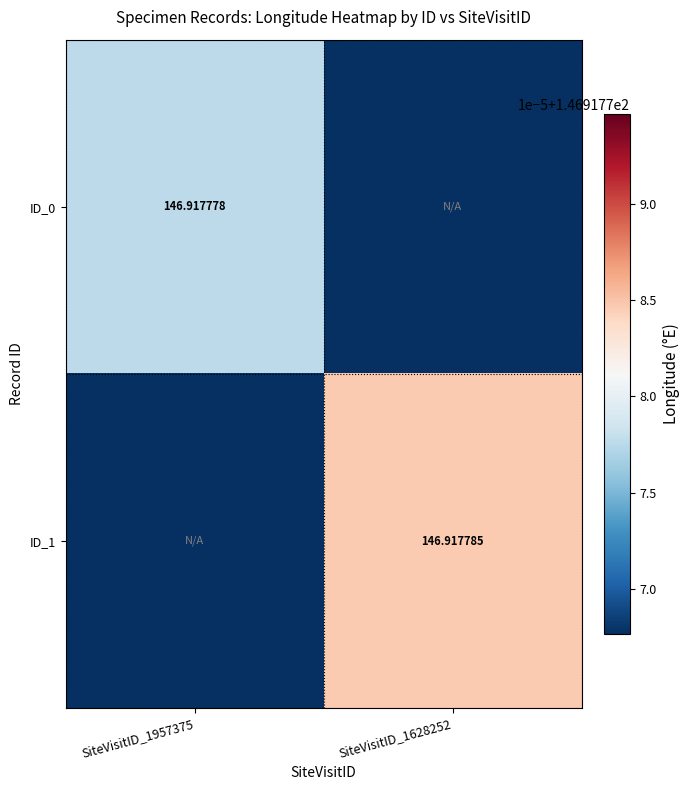

Which series changed the most between SiteVisitID_1957375 and SiteVisitID_1628252?

ID_1